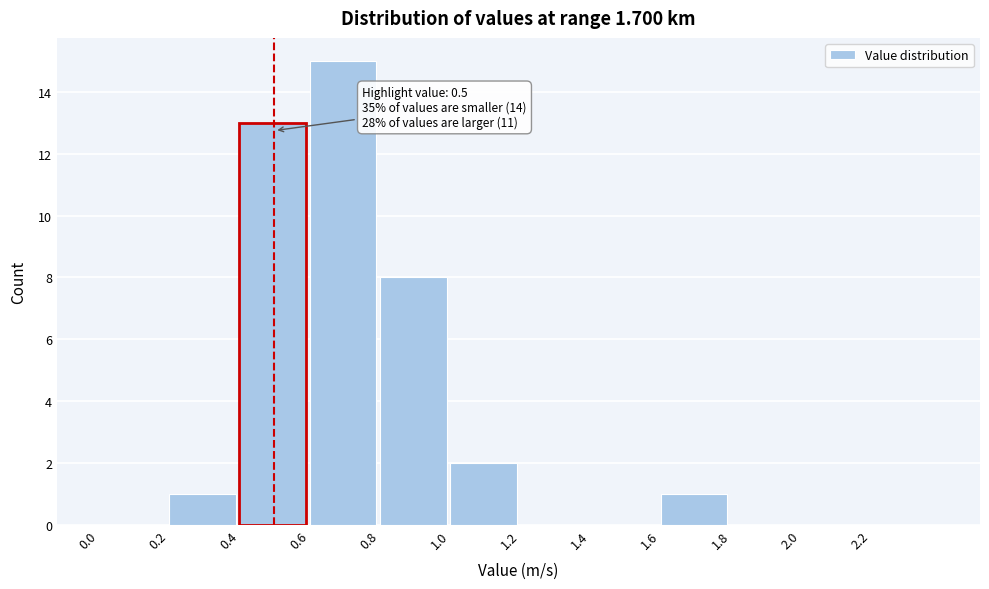

Over which range of the x-axis is the bar tallest?

0.6 to 0.8